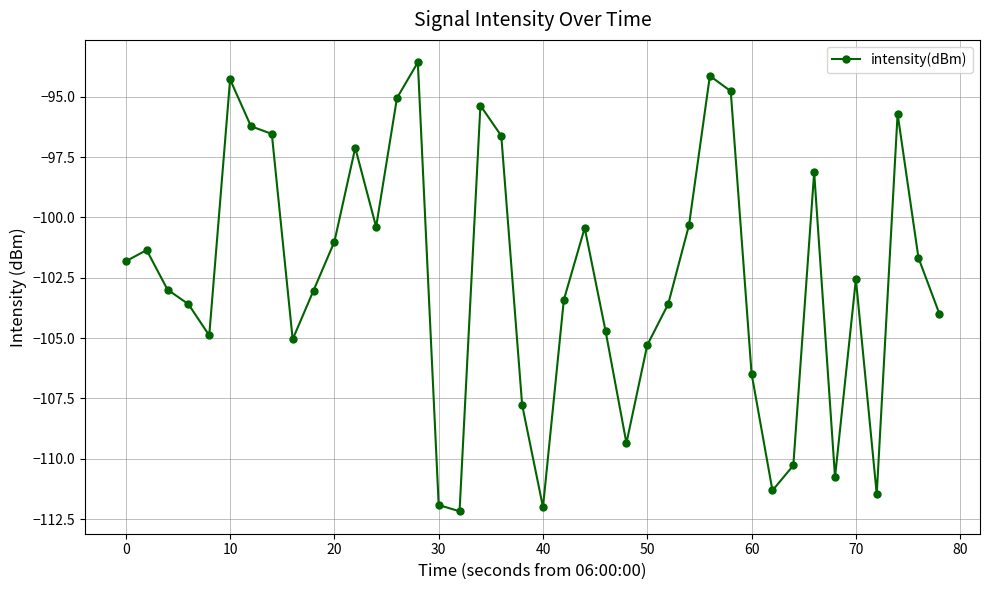

What is the value of the 1st point from the left?

-101.8